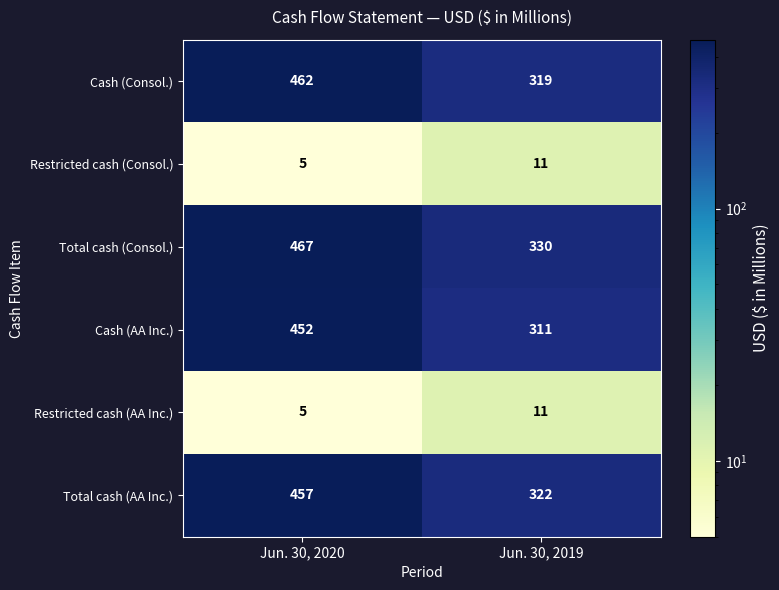

What is the difference between the Total cash (AA Inc.) values at Jun. 30, 2020 and Jun. 30, 2019?

135